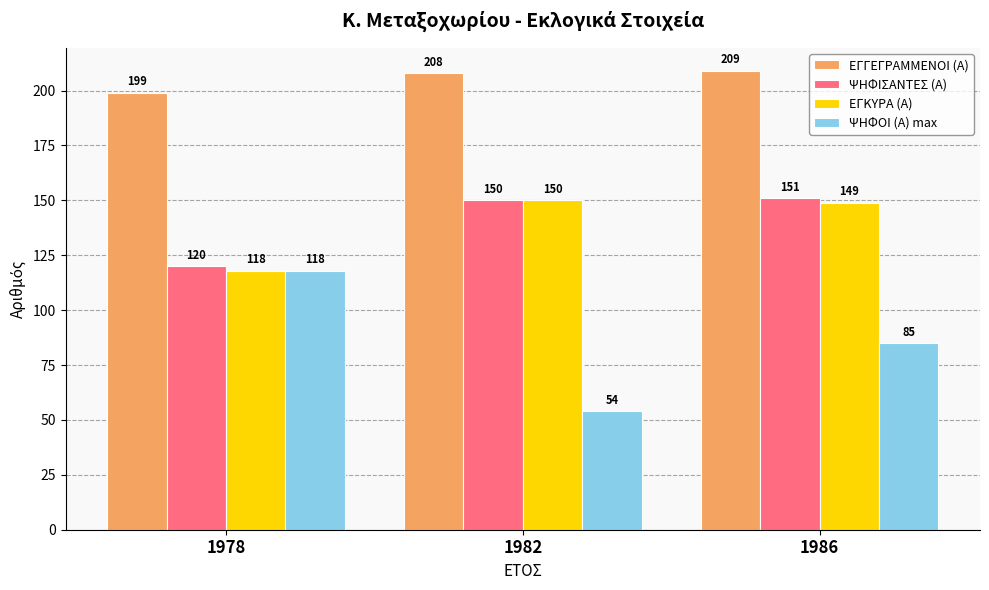

Reading right to left, transcribe all the data shown in this chart.

ΕΓΓΕΓΡΑΜΜΕΝΟΙ (Α): 209	208	199
ΨΗΦΙΣΑΝΤΕΣ (Α): 151	150	120
ΕΓΚΥΡΑ (Α): 149	150	118
ΨΗΦΟΙ (Α) max: 85	54	118